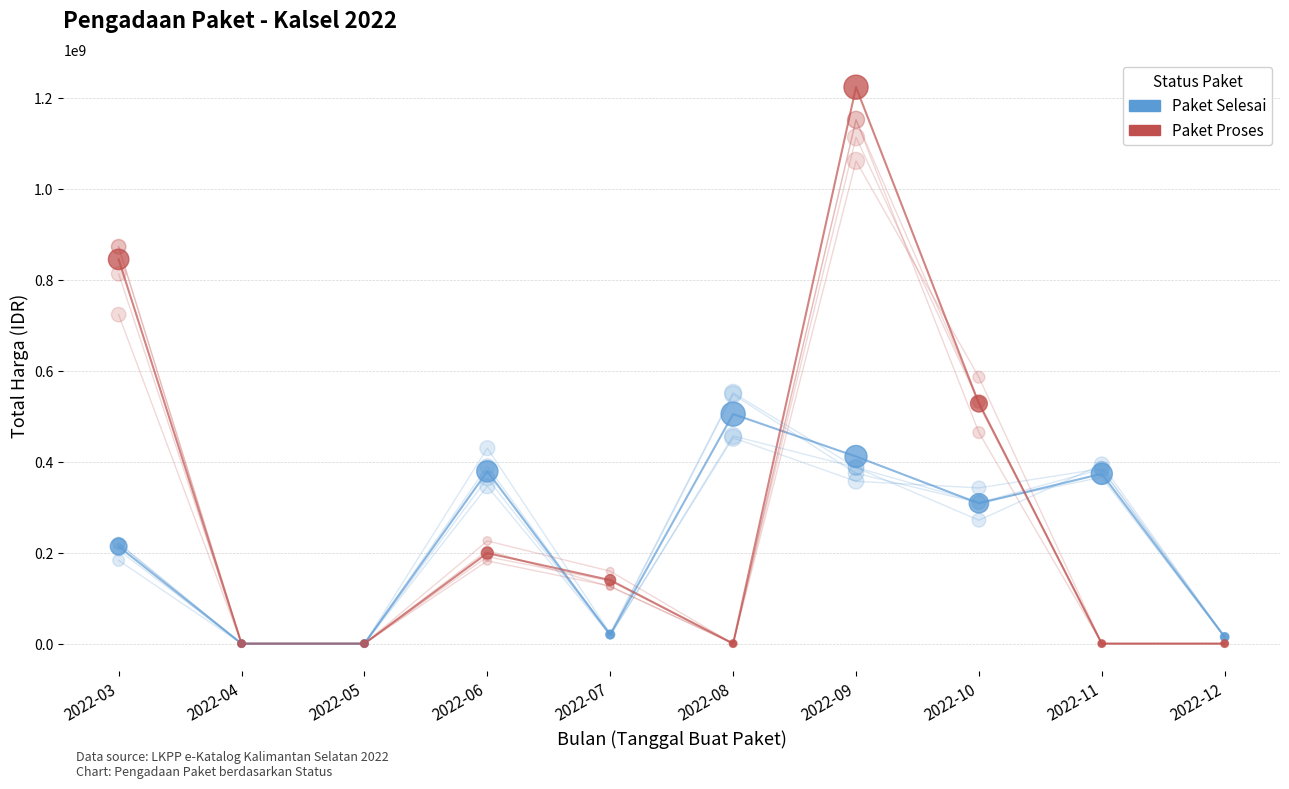

Which series reaches the minimum Y coordinate?

Paket Selesai